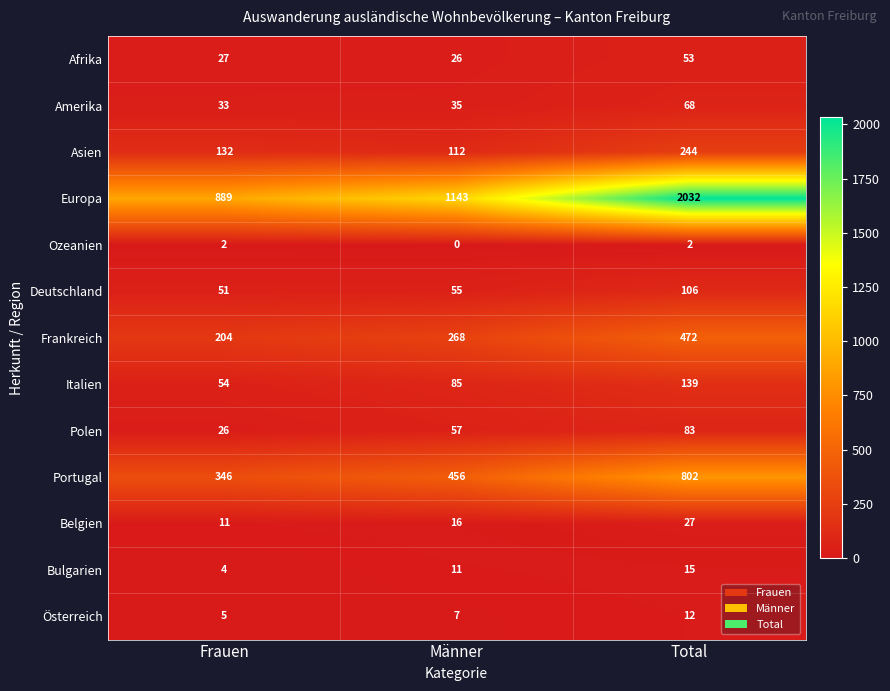

True or false: Belgien has a value of 16 at Männer.

True